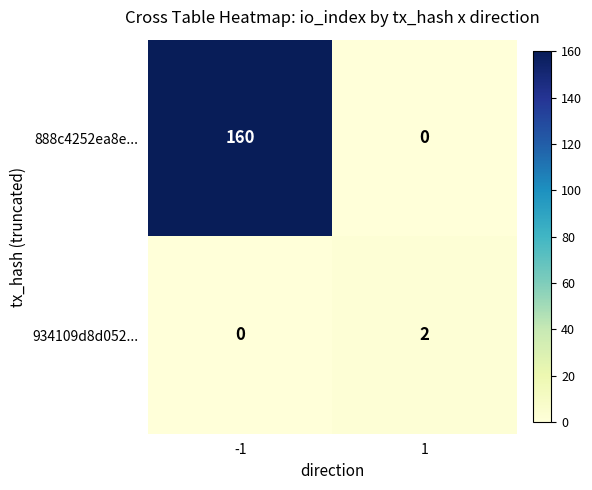

What is the spread (max minus min) of values at 1?

2